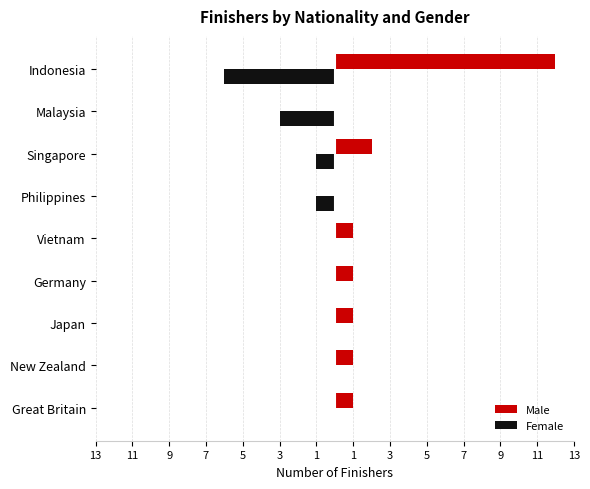

What are all the series names shown in the legend?

Male, Female